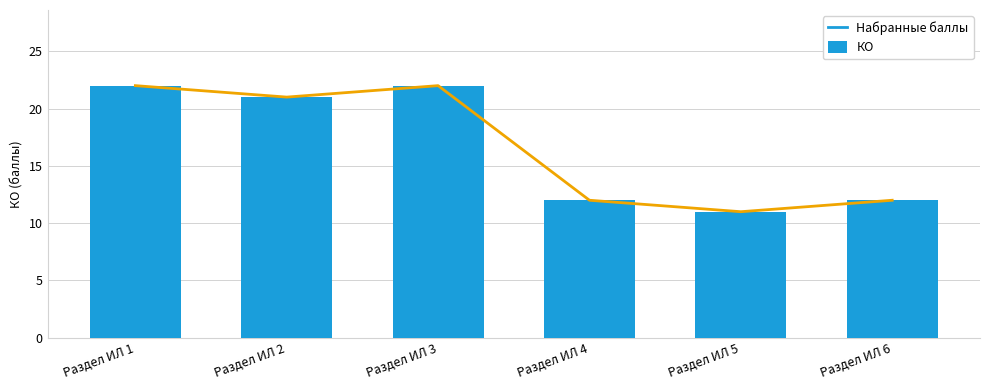

What is the total value across all series at Раздел ИЛ 4?

24